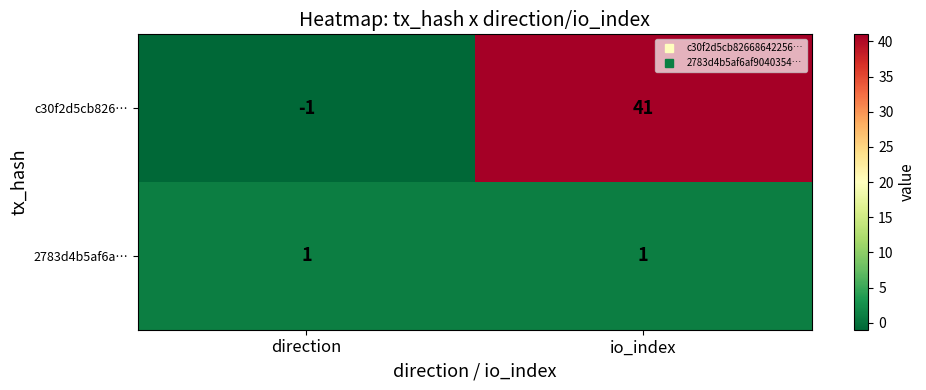

Rank the series by their average value, from highest to lowest.

c30f2d5cb826…, 2783d4b5af6a…